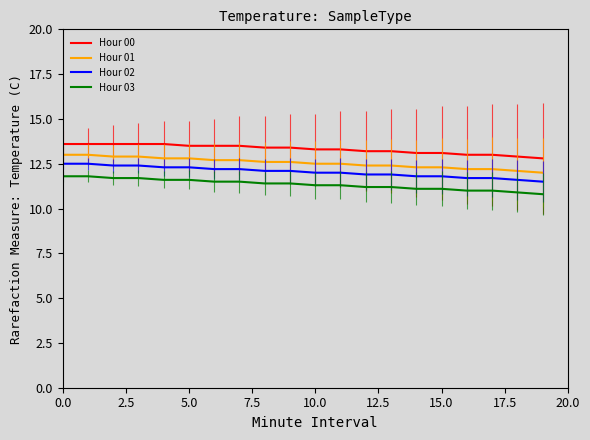

What is the highest value of the Hour 01 series?

13.0